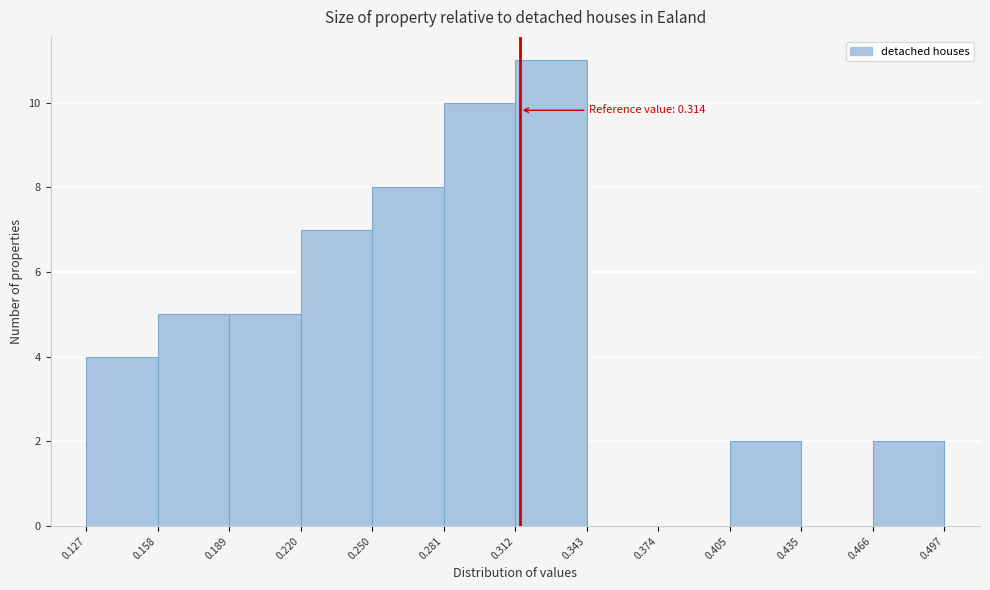

Which range on the x-axis has the tallest bar?

0.312 to 0.343